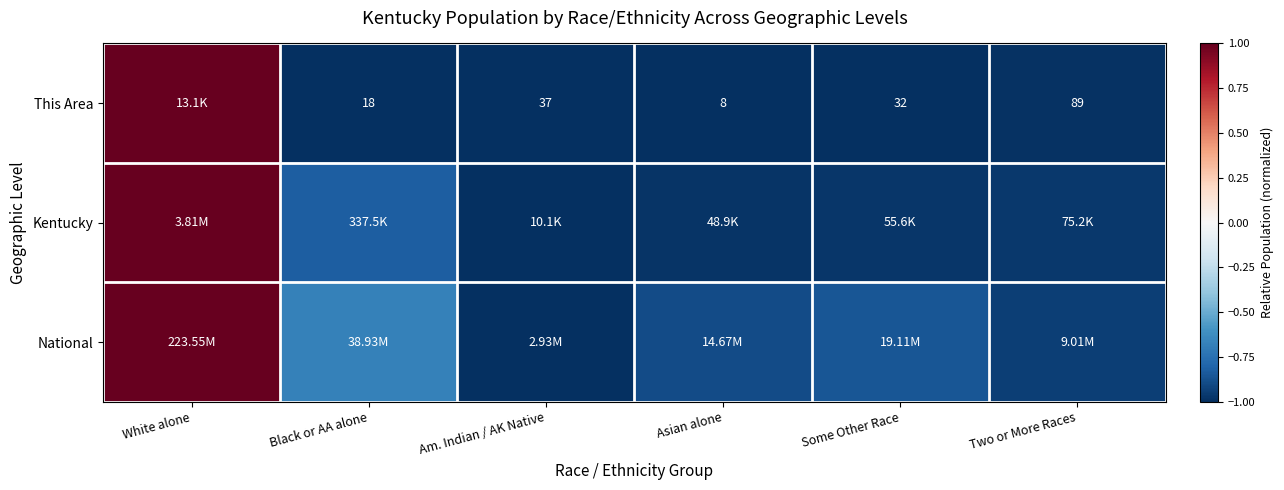

How many values in Kentucky are below zero?

5